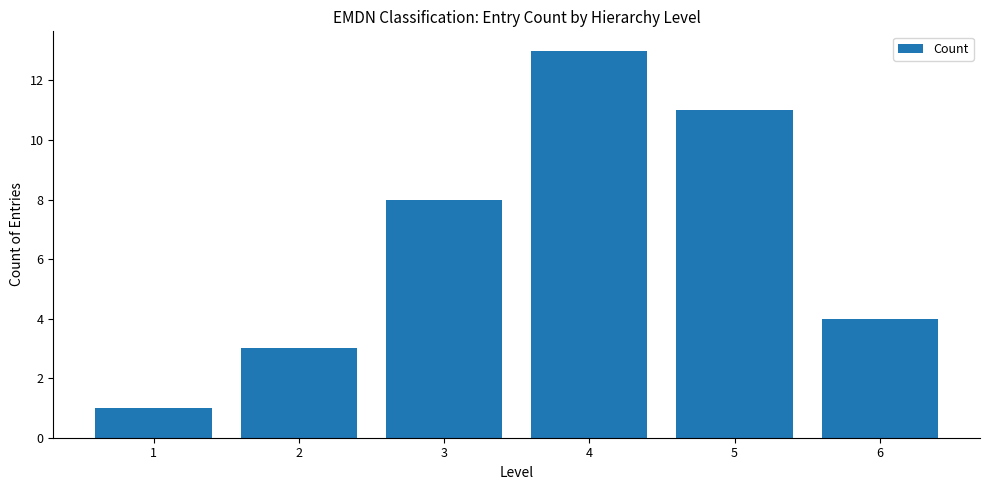

True or false: the data shows 11 at 5.

True